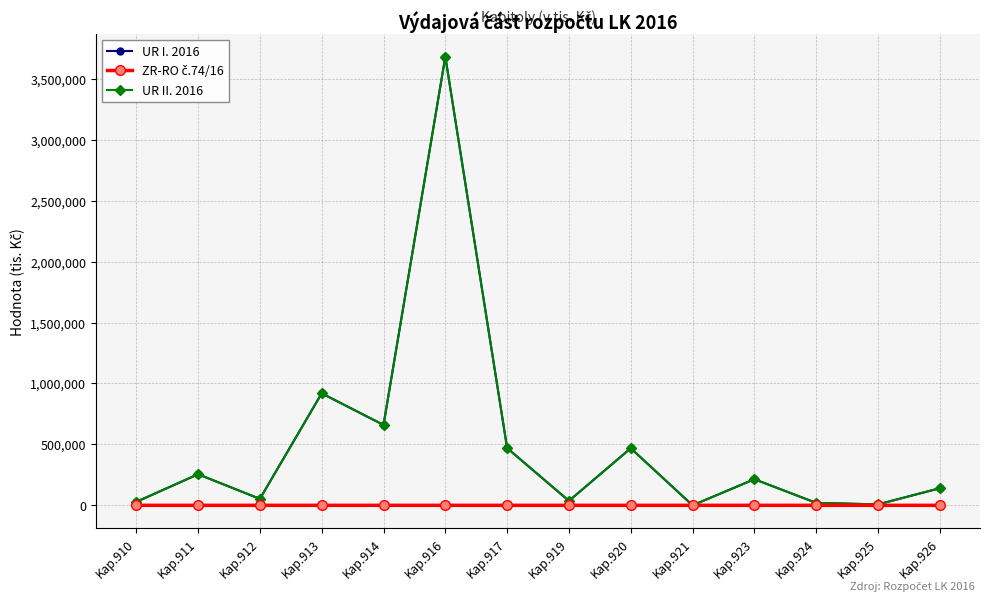

What is the spread (max minus min) of values at Kap.911?

255021.9